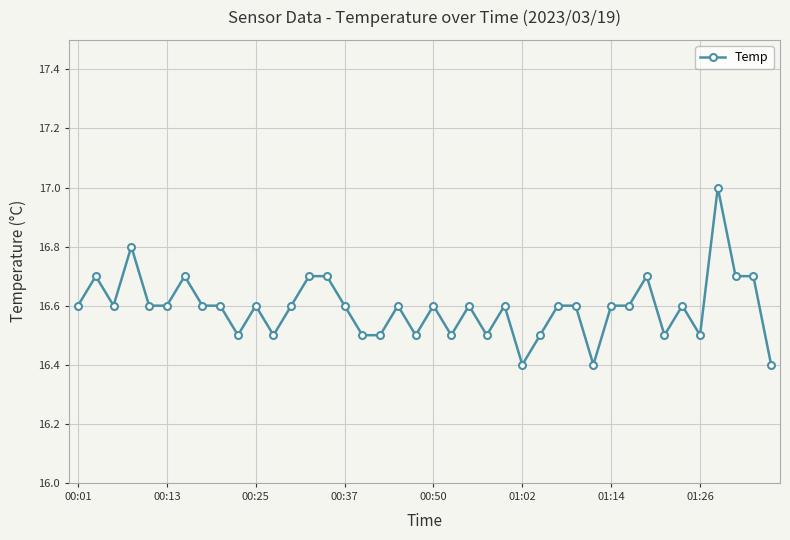

Does the chart display data point markers on the line(s)?

Yes